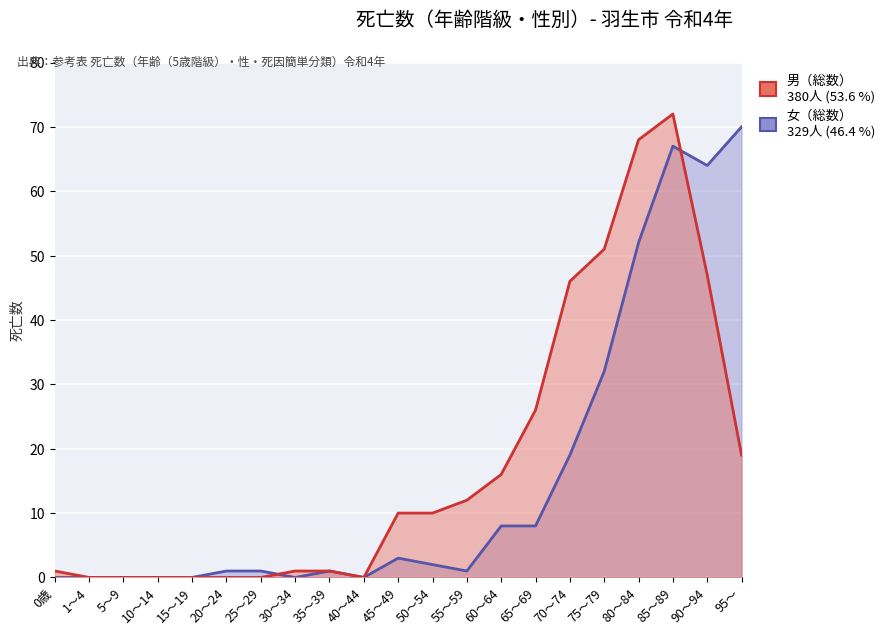

What is the label of the 17th point from the right?

15～19